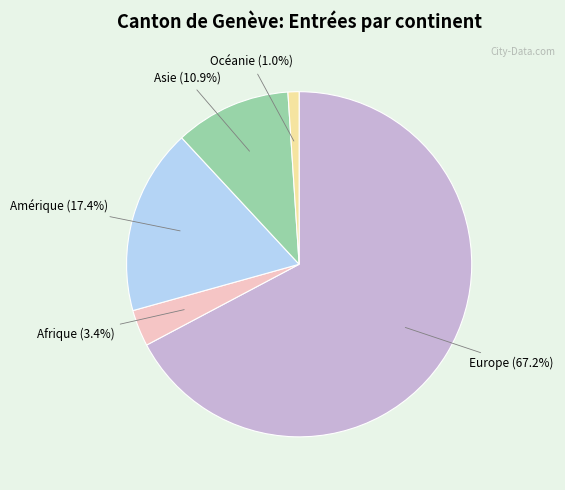

What percentage do Amérique and Afrique together represent?

20.8%